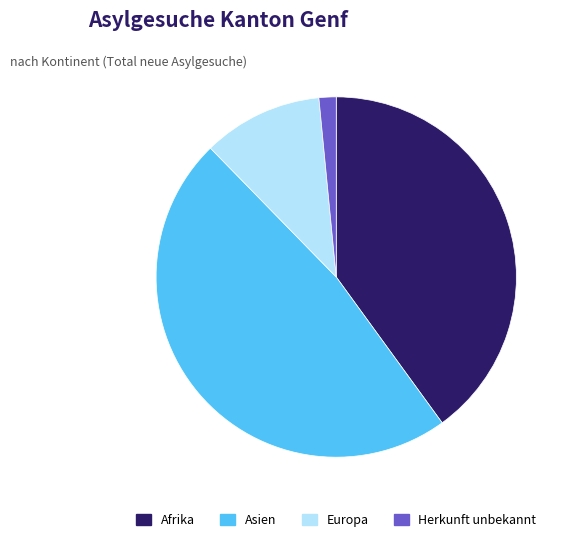

Which category has the smallest portion of the pie?

Herkunft unbekannt